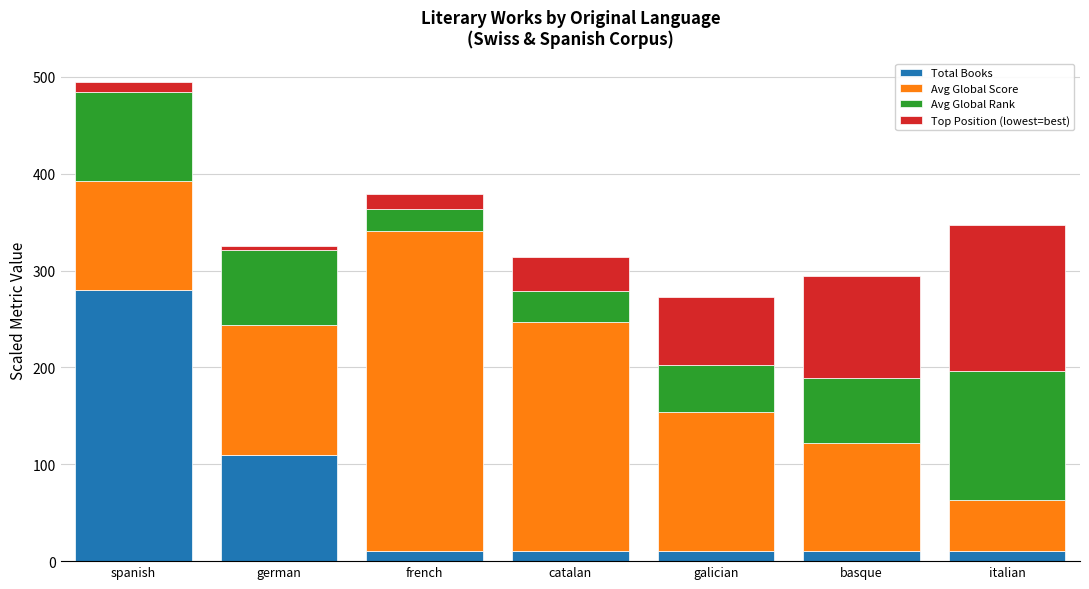

At which label does Total Books reach its peak?

spanish